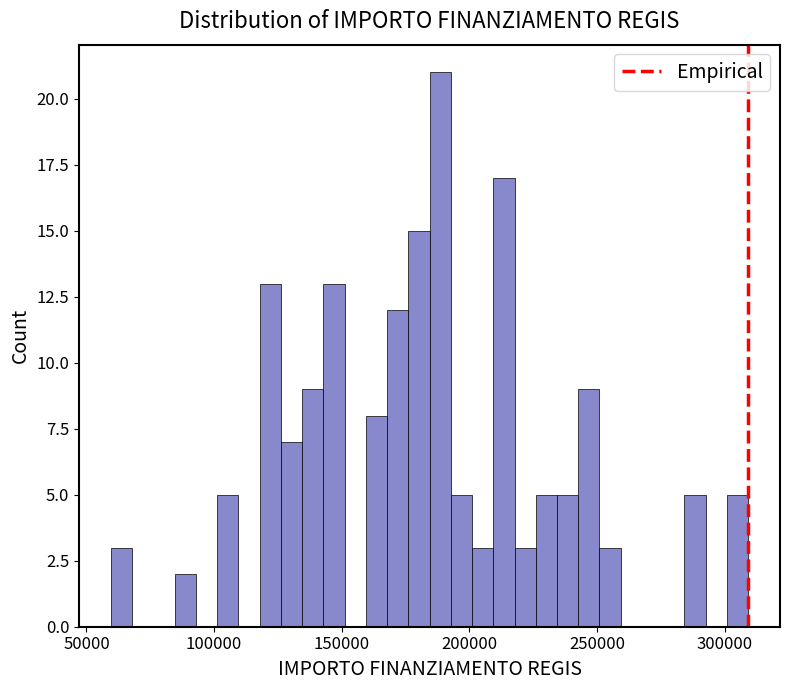

Read against the x-axis, roughly where is the centre of the tallest bar?

190000